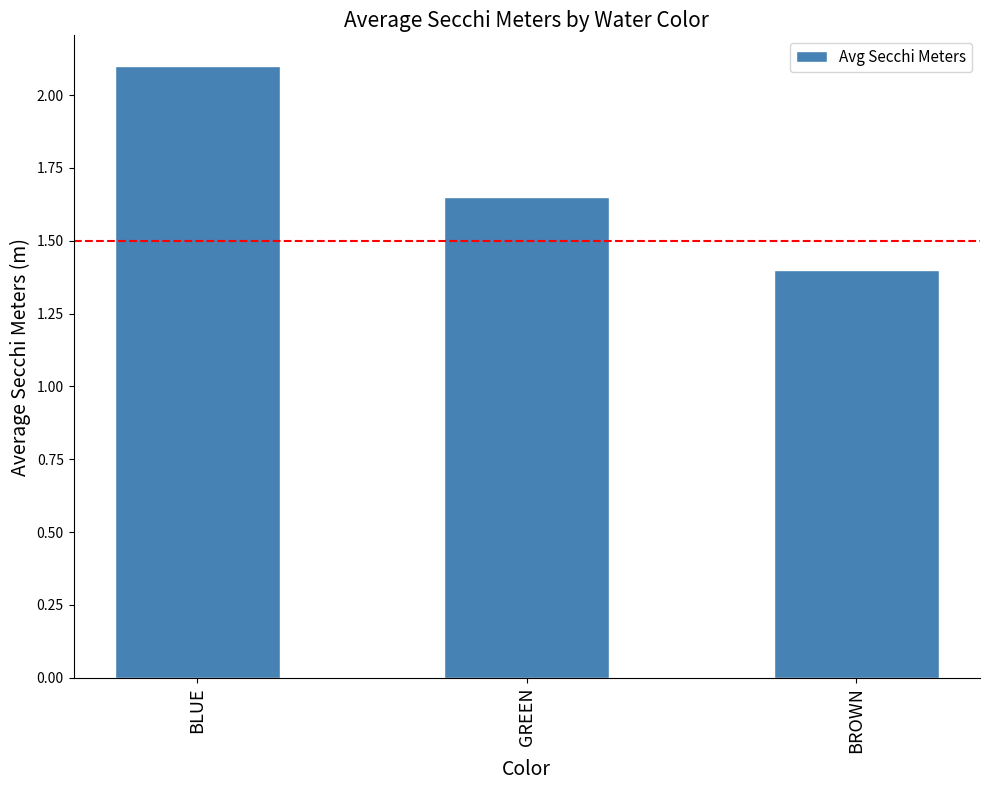

List the labels in order of value, smallest first.

BROWN, GREEN, BLUE